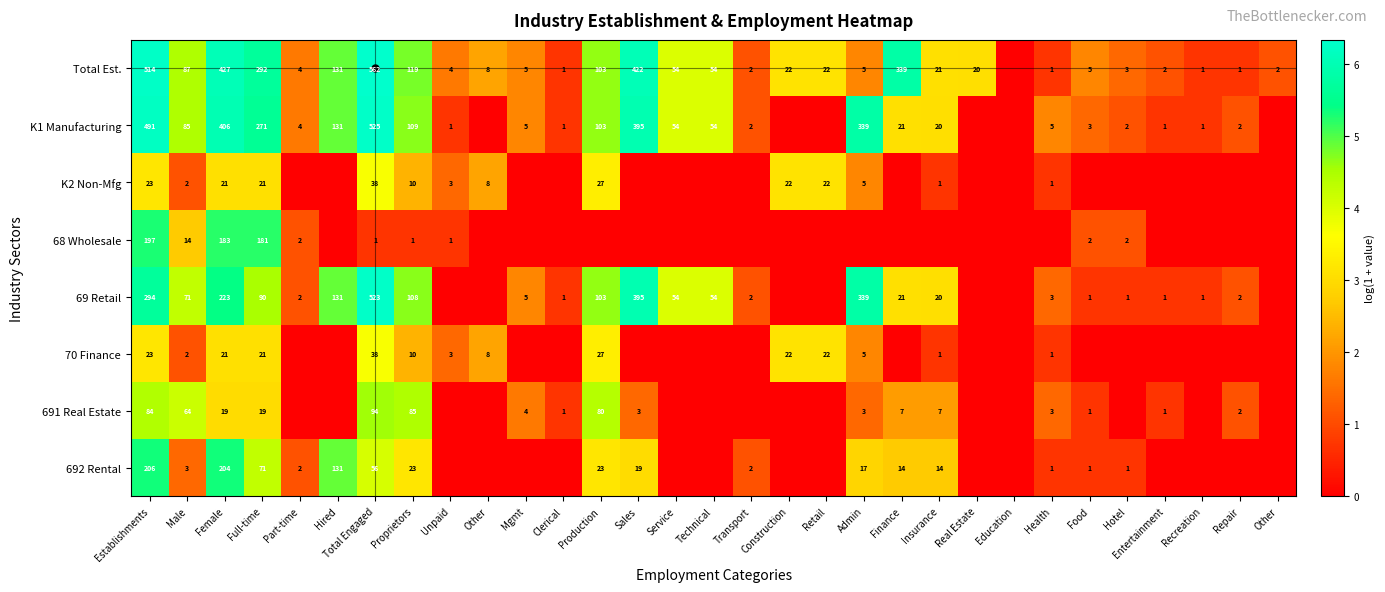

How many categories are shown in the chart?

31